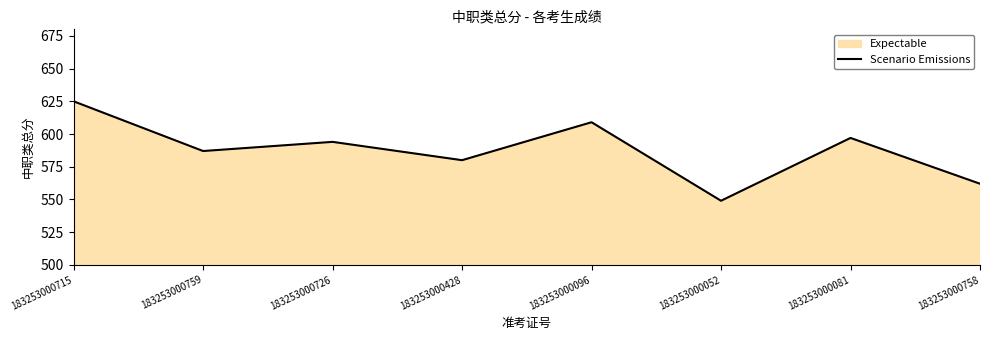

How many lines are shown in the chart?

1